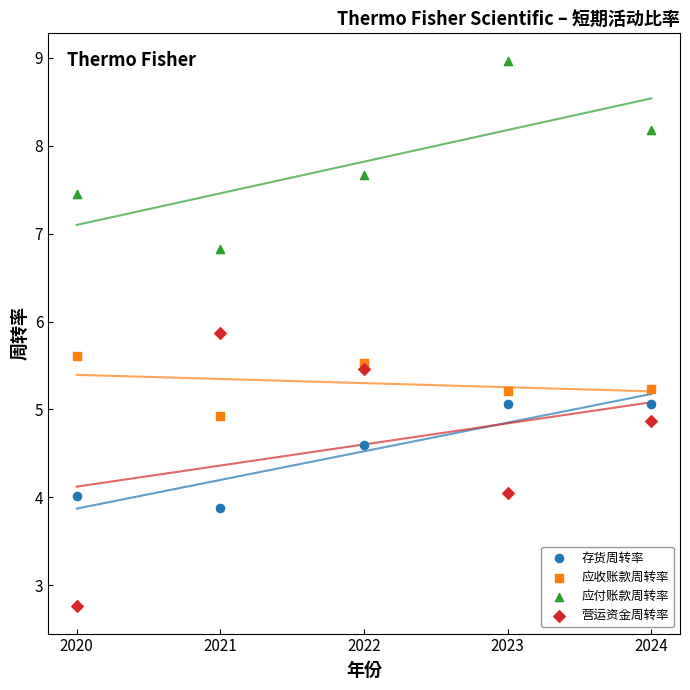

What are all the series names shown in the legend?

存货周转率, 应收账款周转率, 应付账款周转率, 营运资金周转率